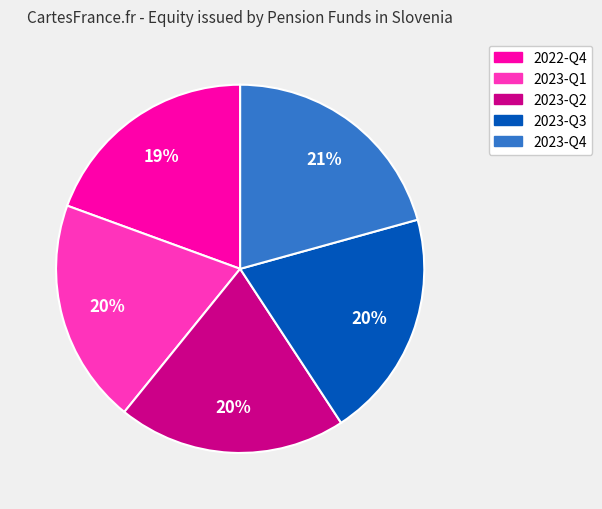

To the nearest percent, what percentage of the pie is 2023-Q4?

21%